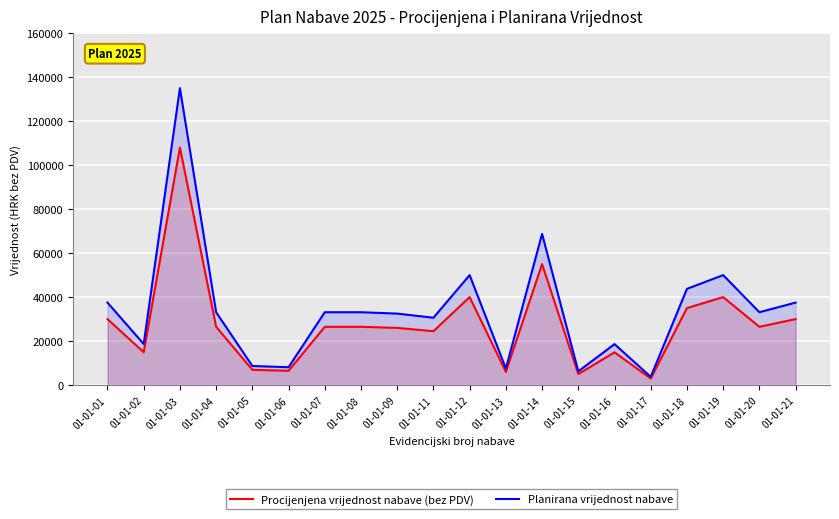

How many data points in Procijenjena vrijednost nabave (bez PDV) are above 26500?

7